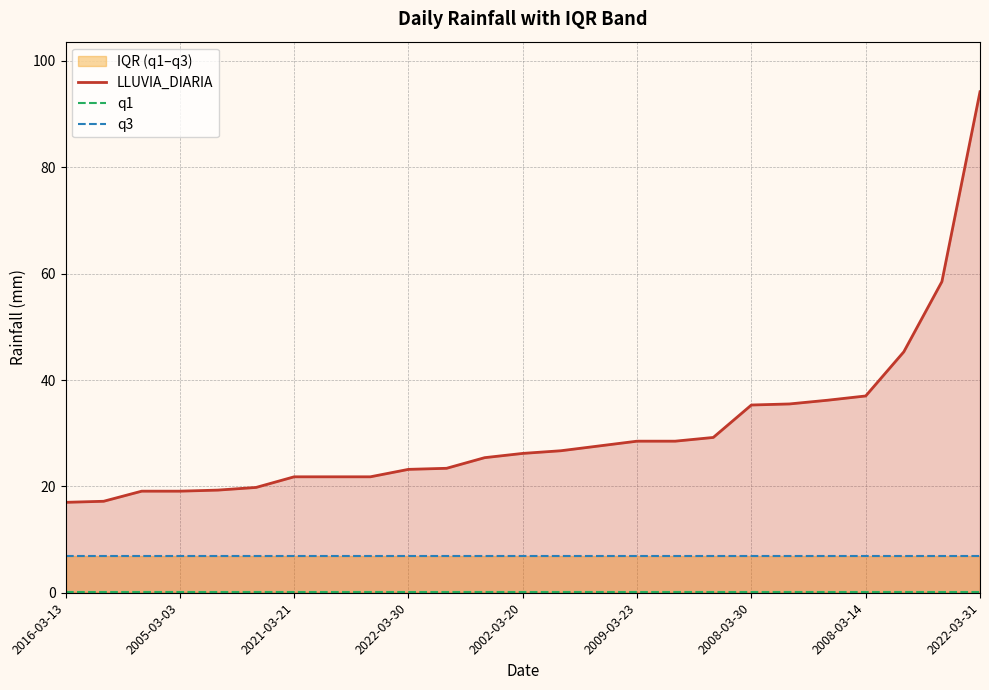

True or false: LLUVIA_DIARIA and q3 intersect in this chart.

False